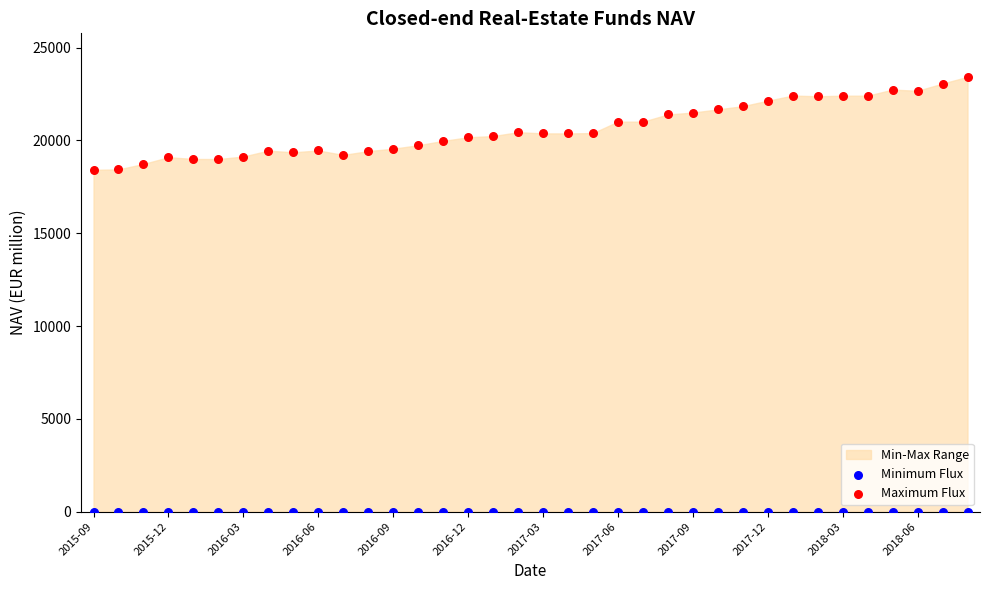

Which series contains the highest Y value?

Maximum Flux